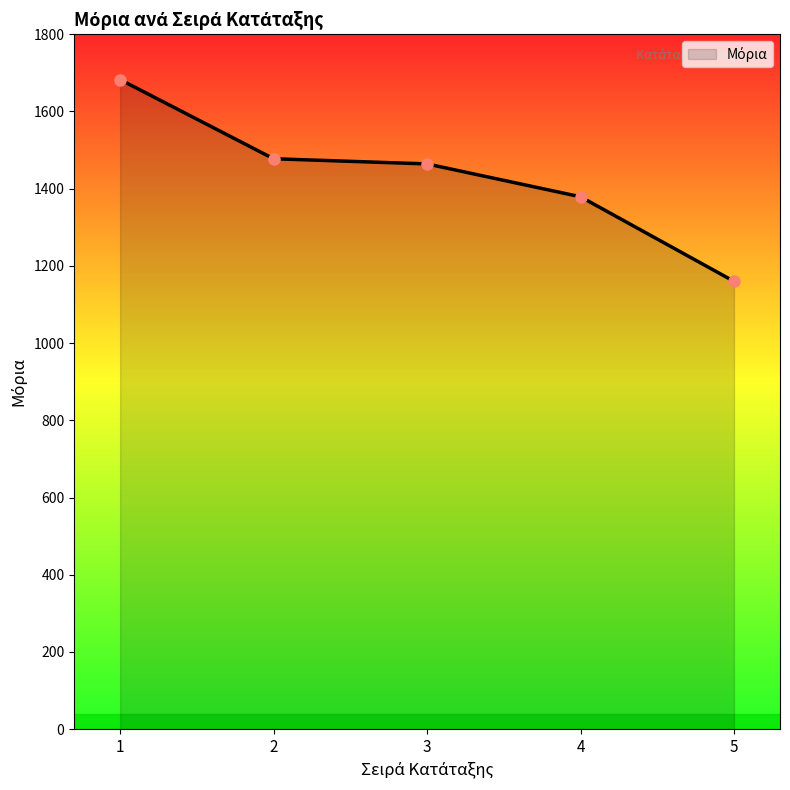

At which label does the data first exceed 1464?

1